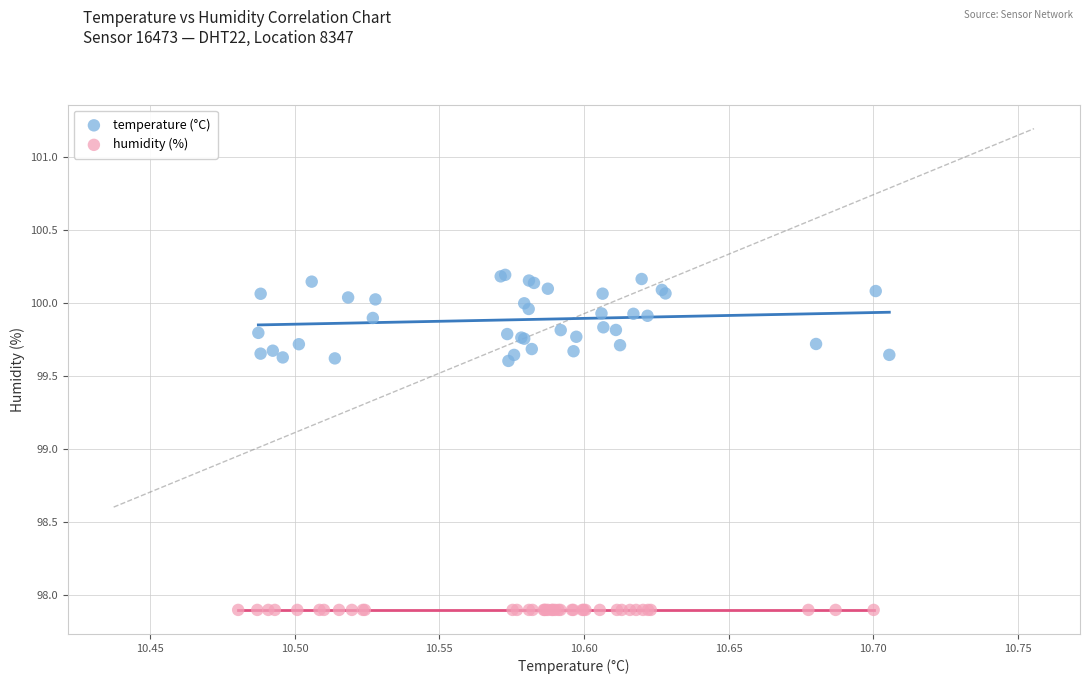

Which series reaches the maximum Y coordinate?

temperature (°C)